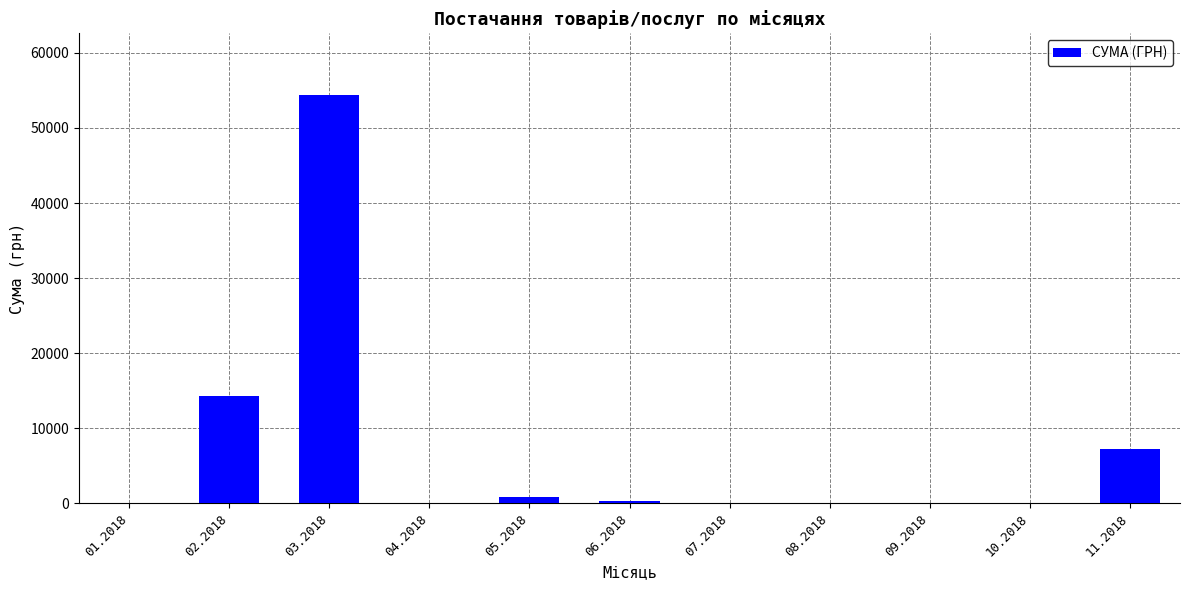

Is it true that the value at 10.2018 is 0.0?

True